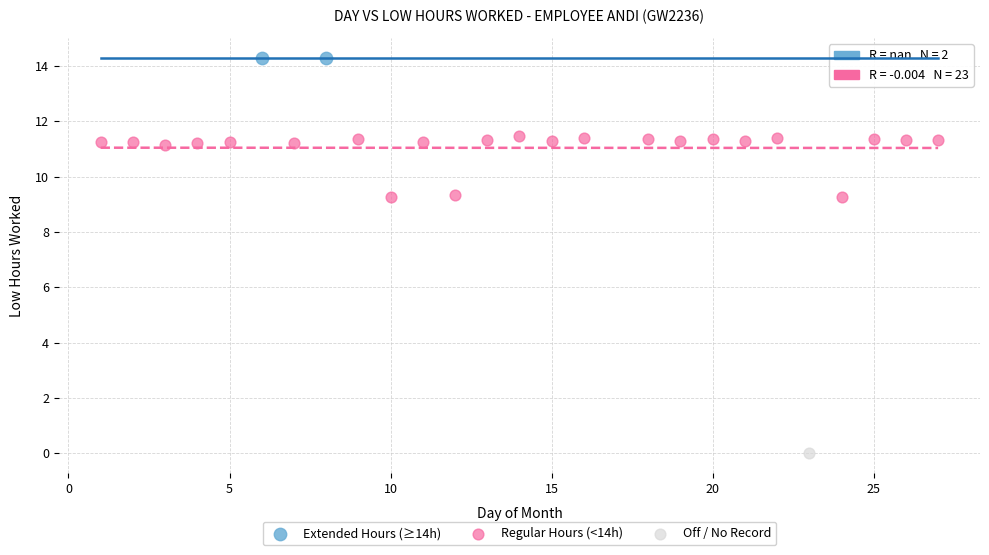

Which series reaches the maximum Y coordinate?

Extended Hours (≥14h)